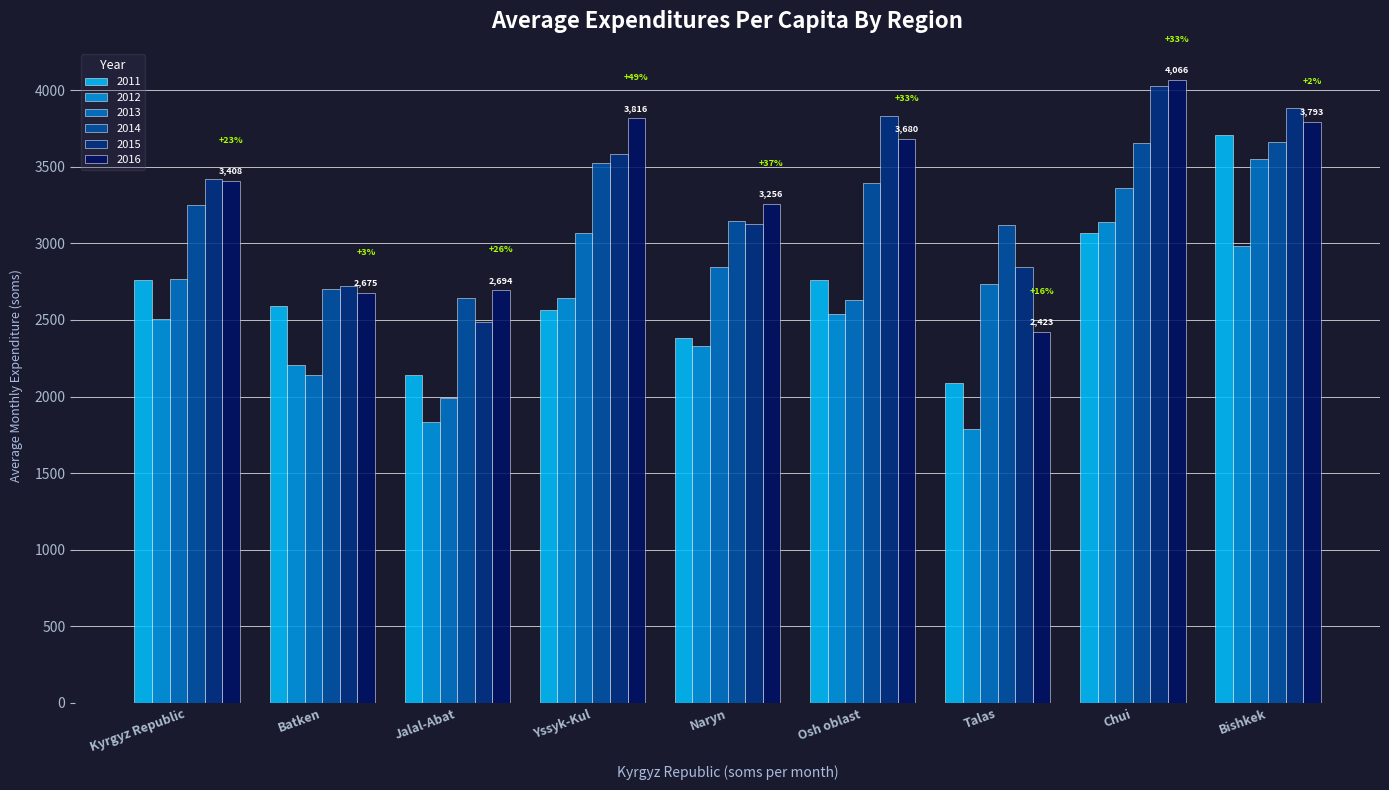

What is the difference between the second highest and second lowest values in the 2014 series?

953.2